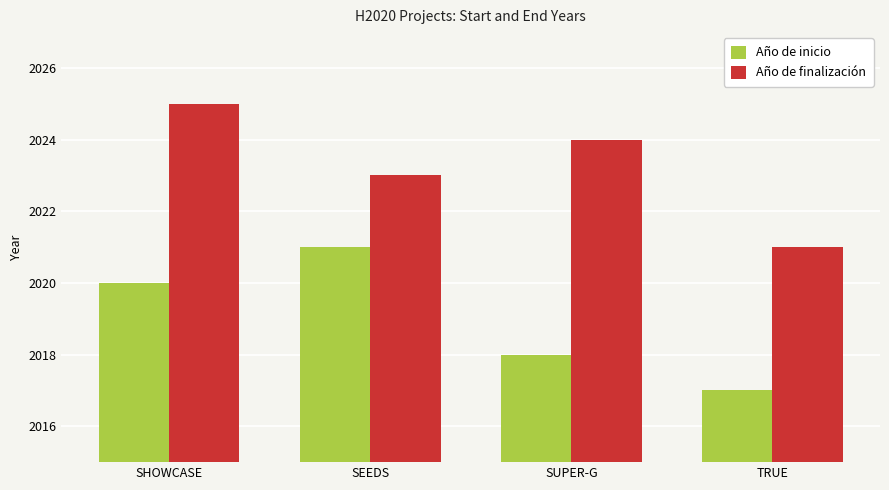

What is the minimum value for Año de finalización?

2021